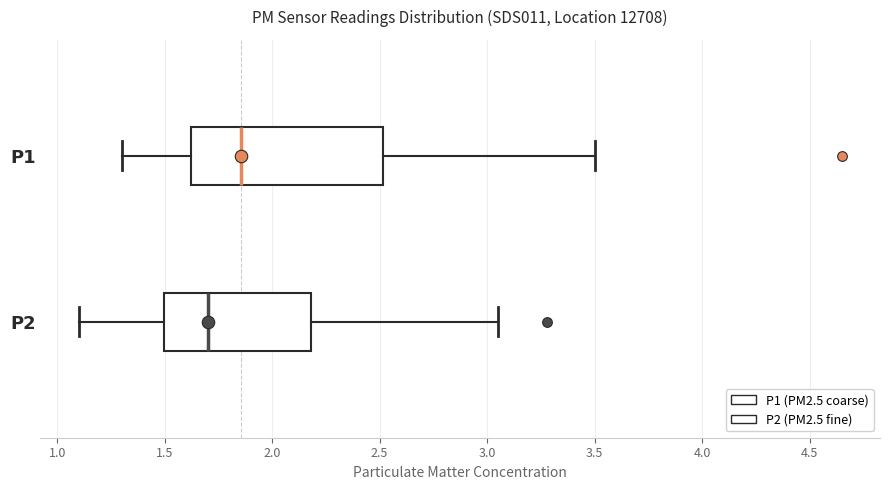

Which box's median line is the furthest to the right?

P1